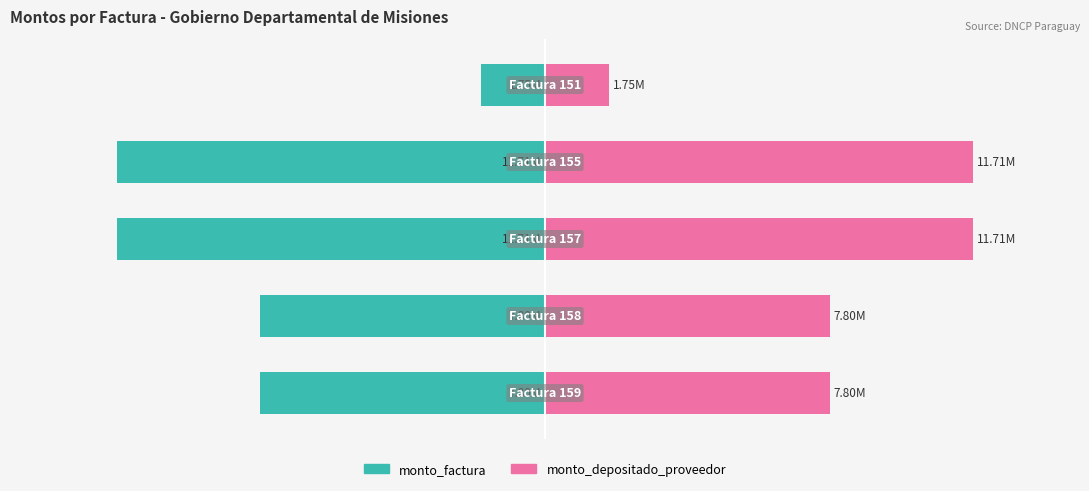

True or false: monto_depositado_proveedor has a value of 52.9 at 1.

False